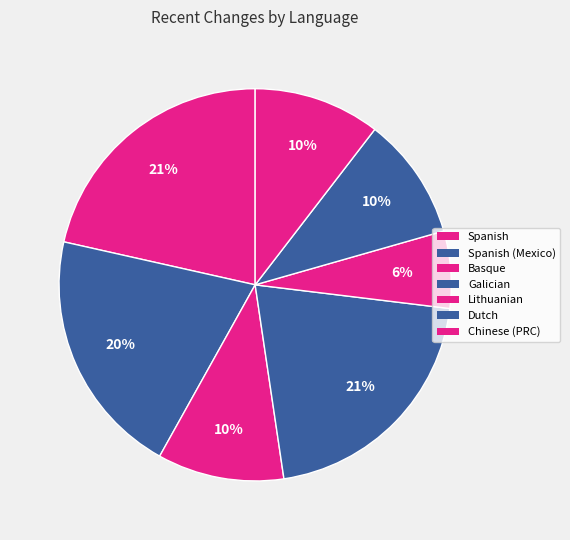

Combined, do Chinese (PRC) and Dutch account for over 50%?

No